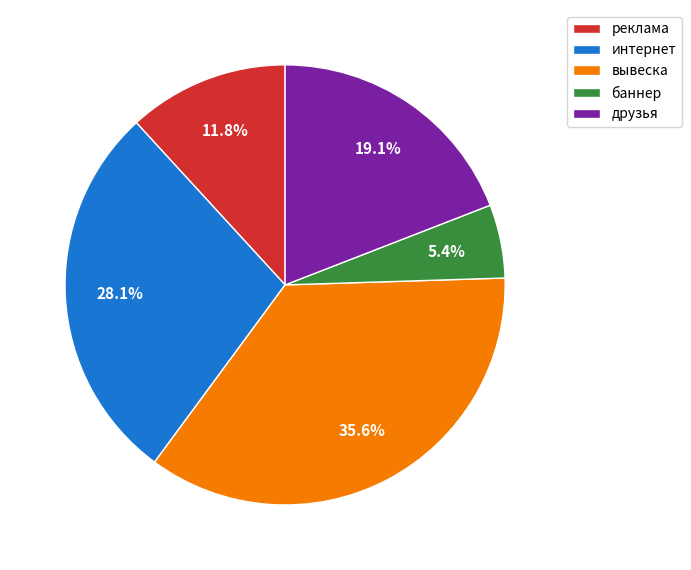

Between друзья and вывеска, which is larger?

вывеска